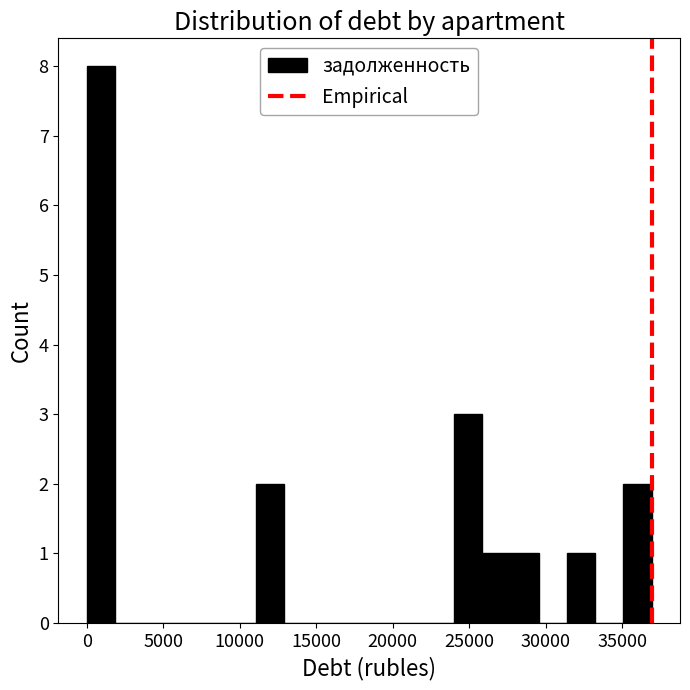

Read against the x-axis, roughly where is the centre of the tallest bar?

1000